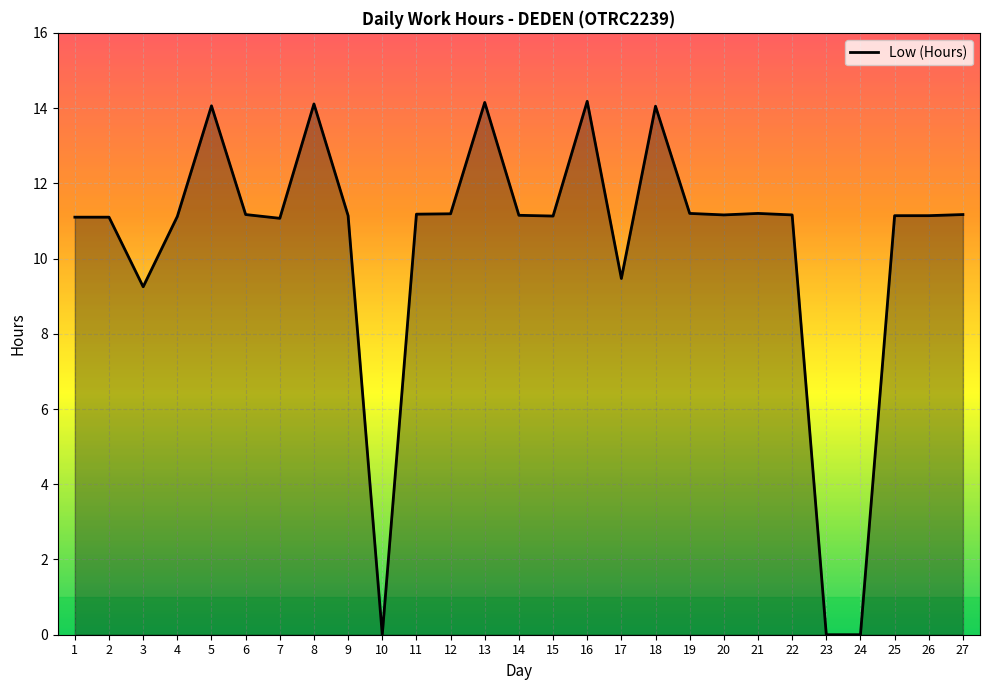

What is the change in value from 16 to 21?

-3.0